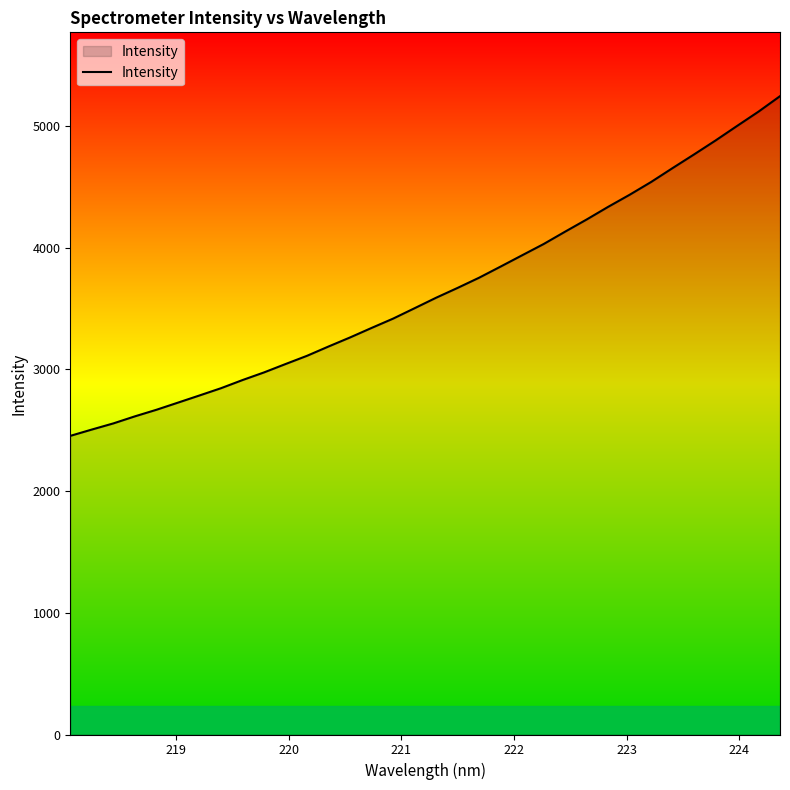

What is the minimum value shown in the chart?

2453.9